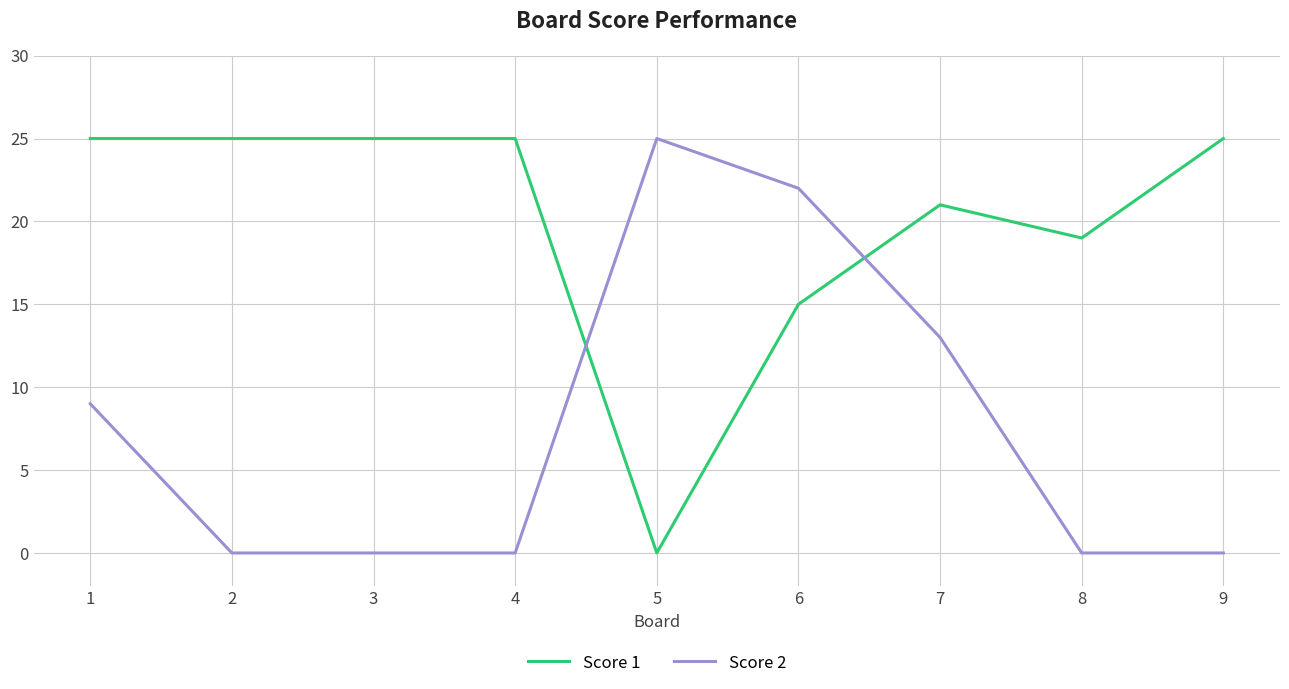

What is the difference between the Score 2 values at 1 and 5?

16